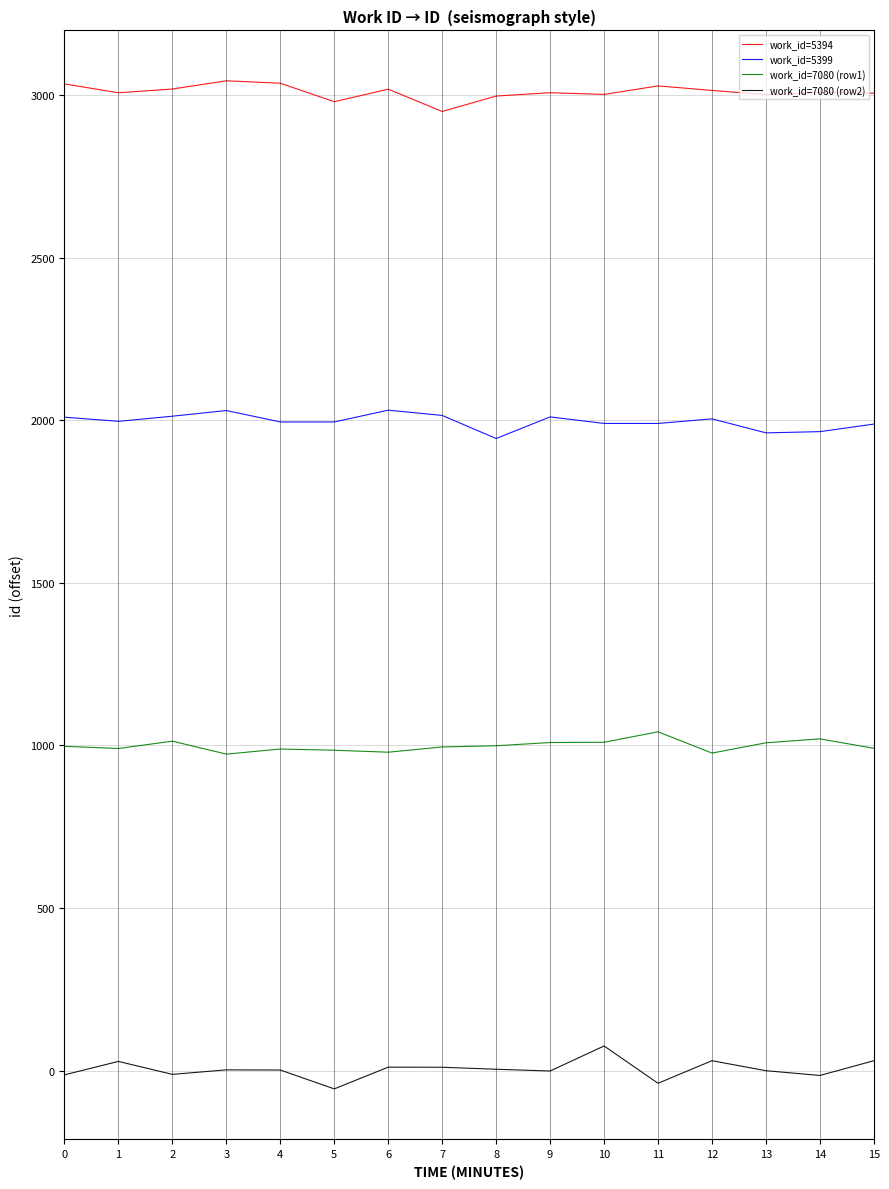

Where is the first local maximum for work_id=7080 (row2)?

1